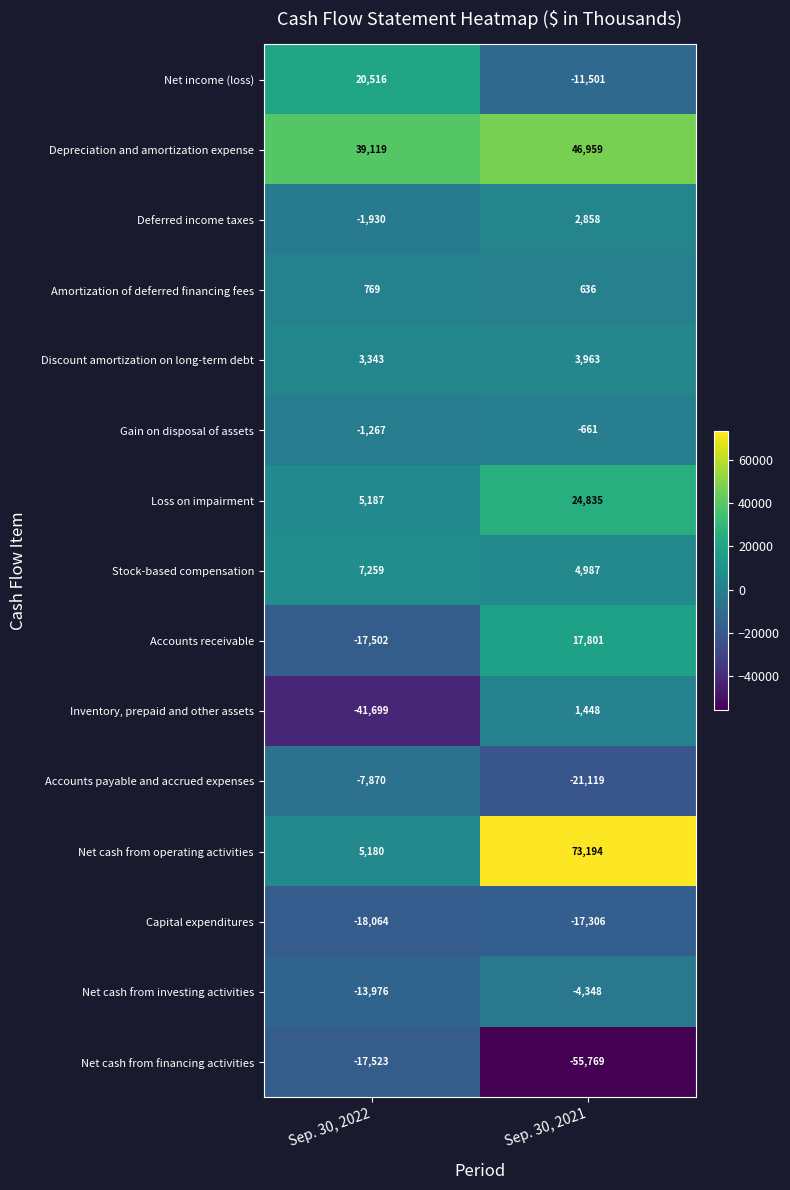

What is the total value across all series at Sep. 30, 2022?

-38458